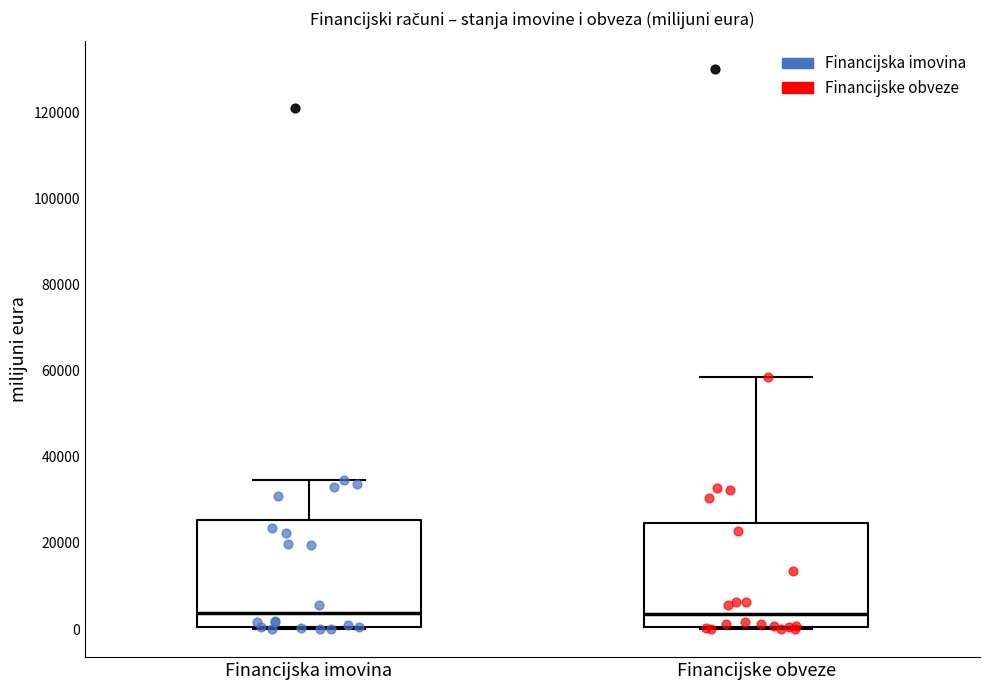

Reading left to right, transcribe this box plot: for each box, give where its median line is, the range the box spans, and where its two whiskers end, as read against the y-axis. The values are not printed on the chart, so give them approximately, as read against the axis.

Financijska imovina: median 4000, box 0 to 26000, whiskers 0 to 34000
Financijske obveze: median 4000, box 0 to 24000, whiskers 0 (just below the box's lower edge) to 58000